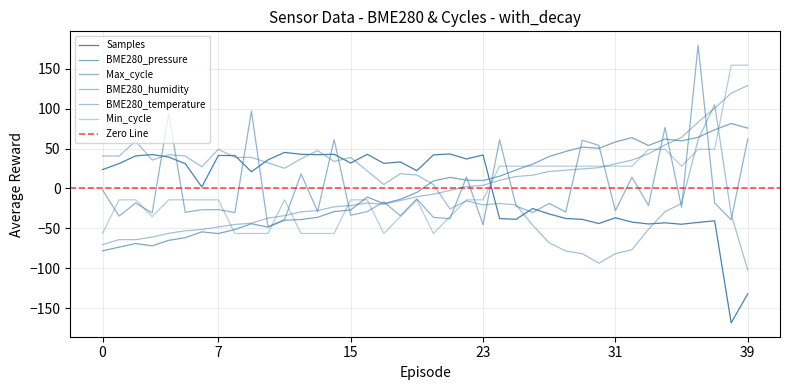

True or false: BME280_pressure has a value of 23.2 at 05:50.

False